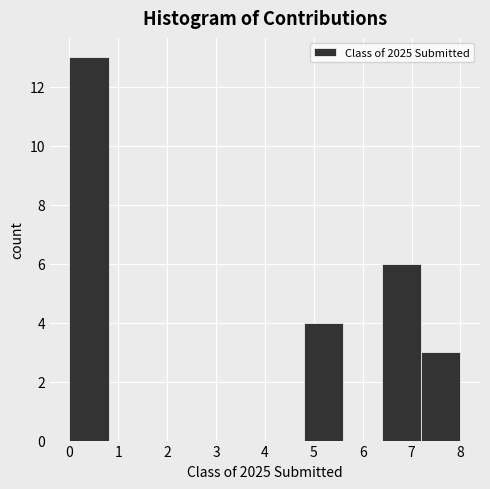

Reading left to right, transcribe this chart: for each bar, give the range it covers on the x-axis and its height. The values are not printed on the chart, so give them approximately, as read against the axis.

0.0 to 0.8: 13
0.8 to 1.6: 0
1.6 to 2.4: 0
2.4 to 3.2: 0
3.2 to 4.0: 0
4.0 to 4.8: 0
4.8 to 5.6: 4
5.6 to 6.4: 0
6.4 to 7.2: 6
7.2 to 8.0: 3